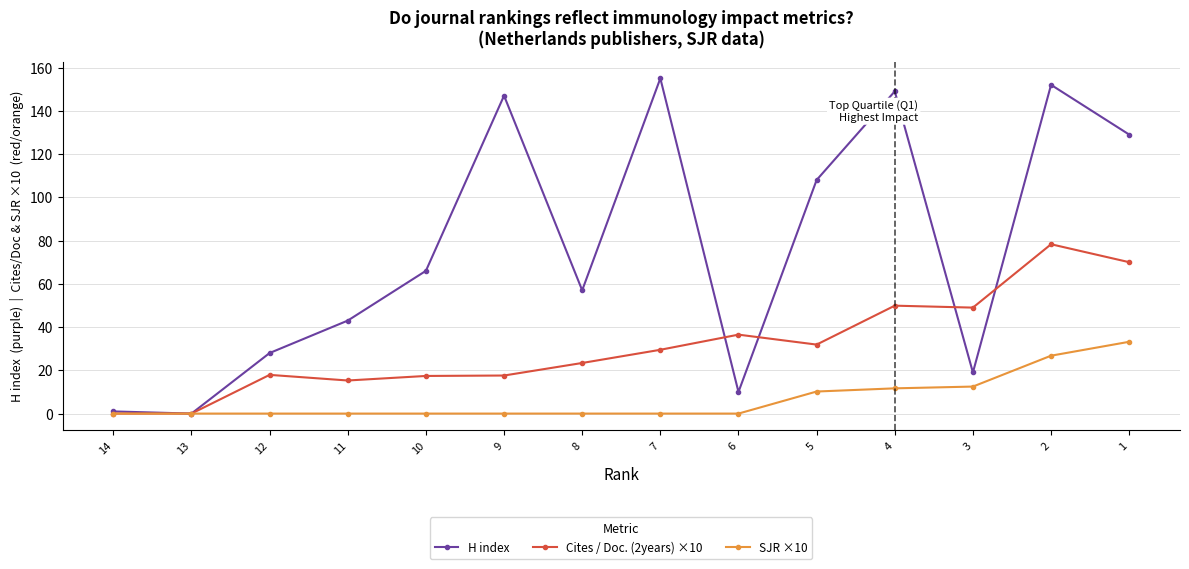

At which category does the chart reach its peak across all series?

7